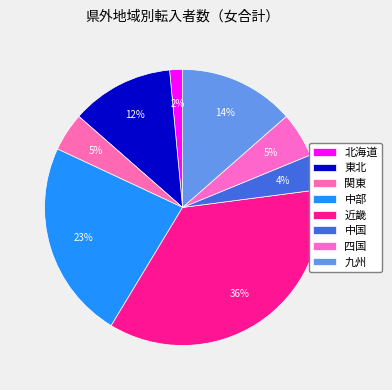

How many slices are in this pie chart?

8